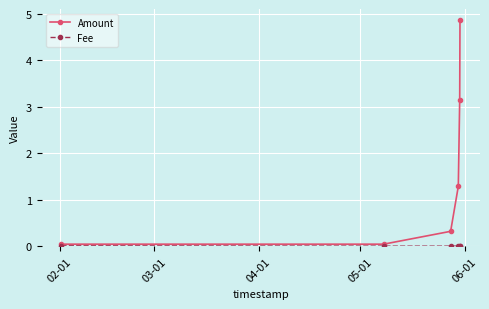

Which series has the largest range (max minus min)?

Amount